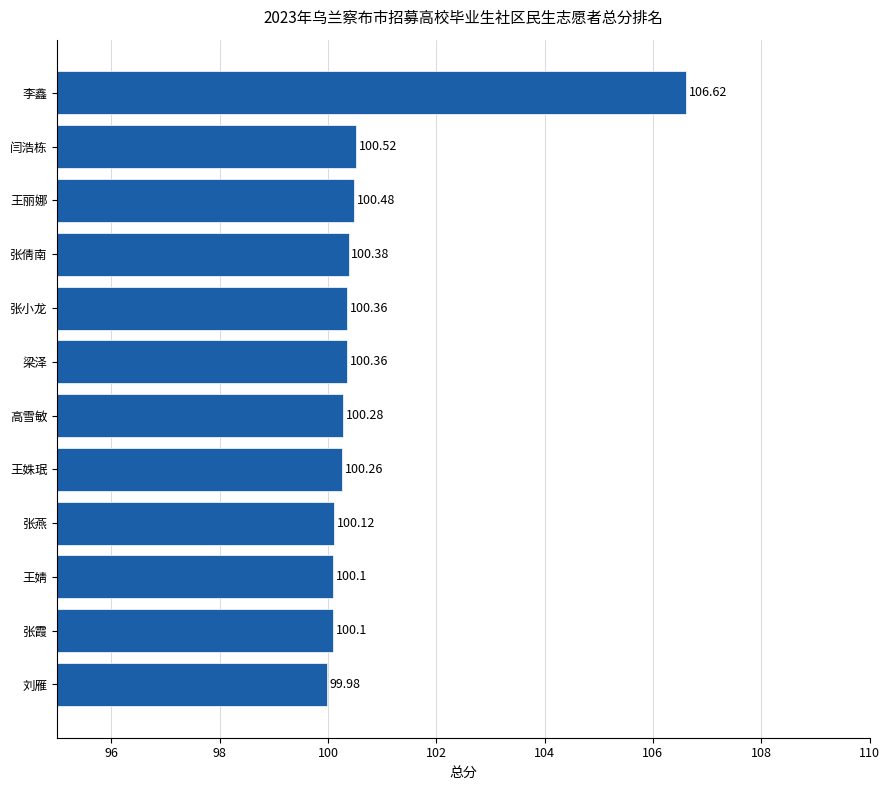

Where is the data nearest to the value 103?

闫浩栋